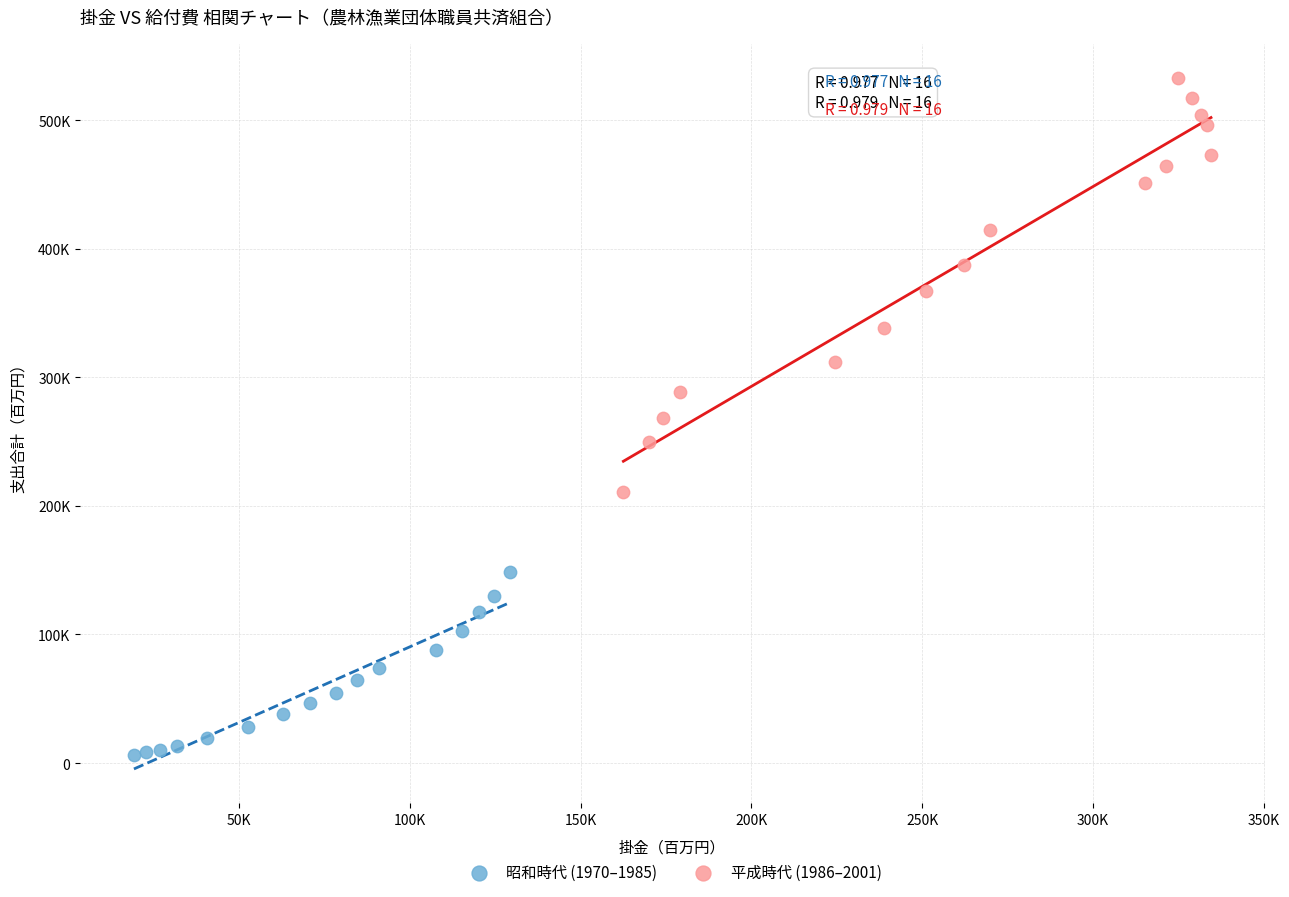

What are all the series names shown in the legend?

昭和時代 (1970–1985), 平成時代 (1986–2001)